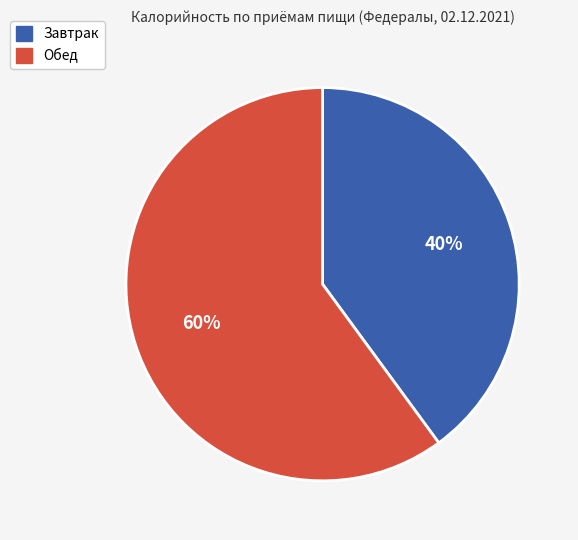

Rank the categories by value from lowest to highest.

Завтрак, Обед